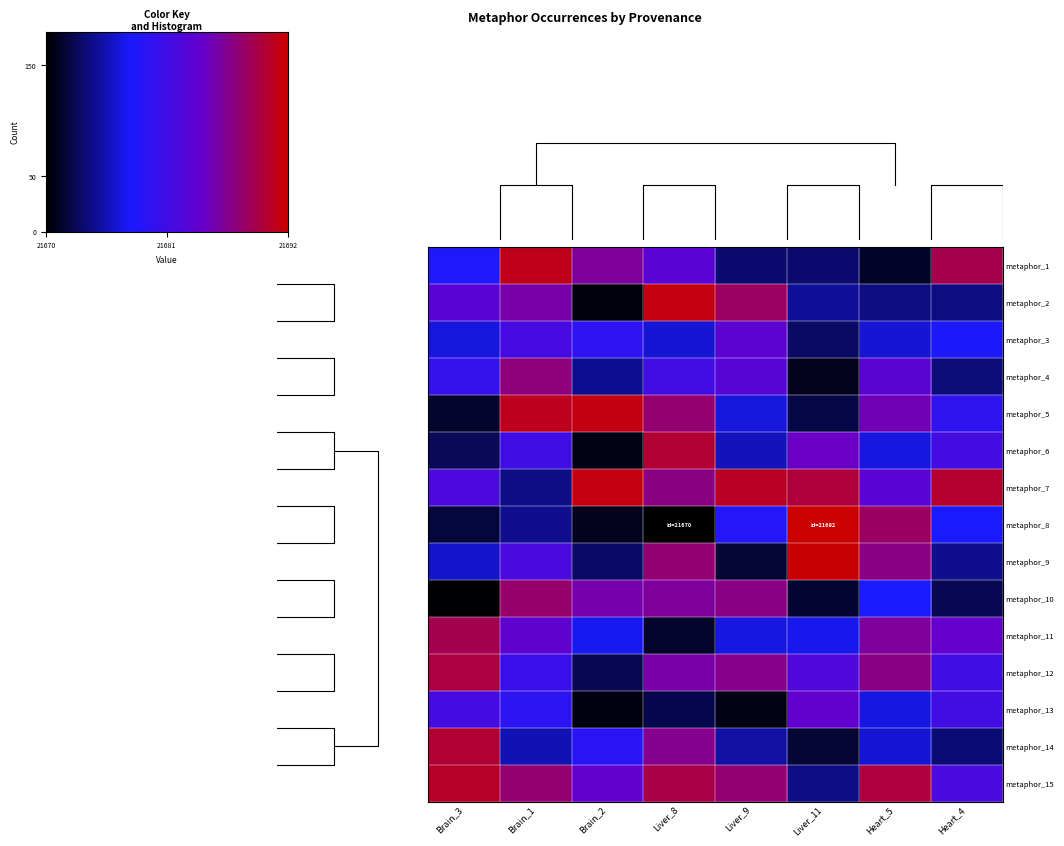

Is the value of metaphor_8 at Liver_8 greater than the value of metaphor_9 at Liver_9?

No